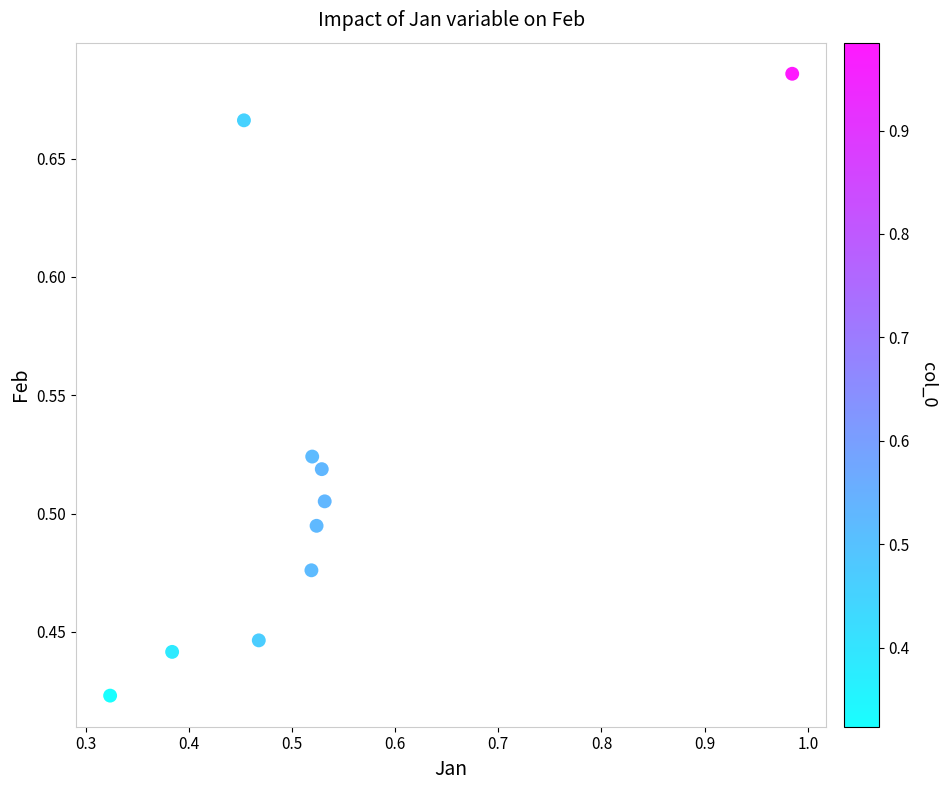

What is the range of Y values (max minus min)?

0.3